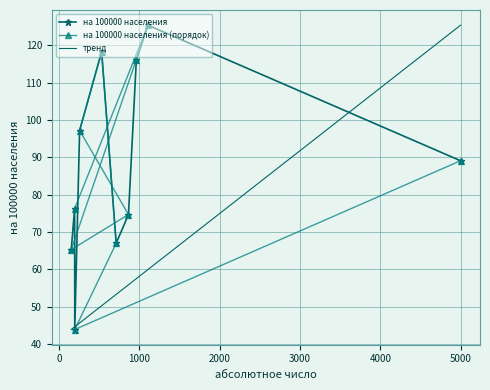

How many data points does each series have?

10